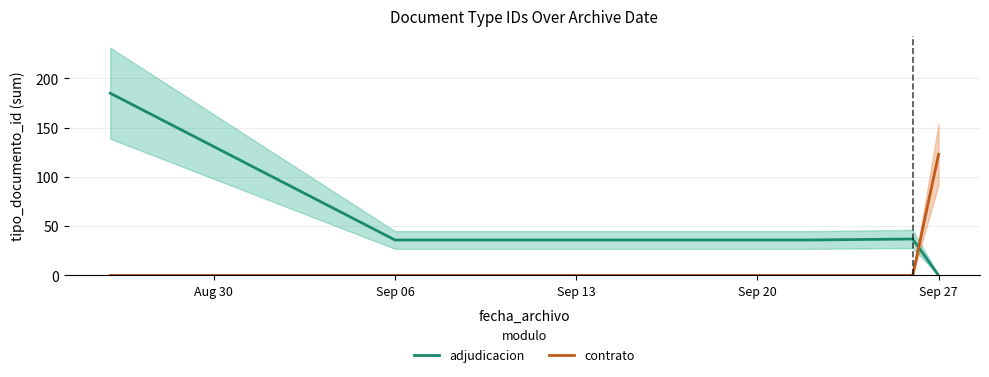

List the labels in order of contrato value, largest first.

Sep 27, Aug 30, Sep 06, Sep 13, Sep 20